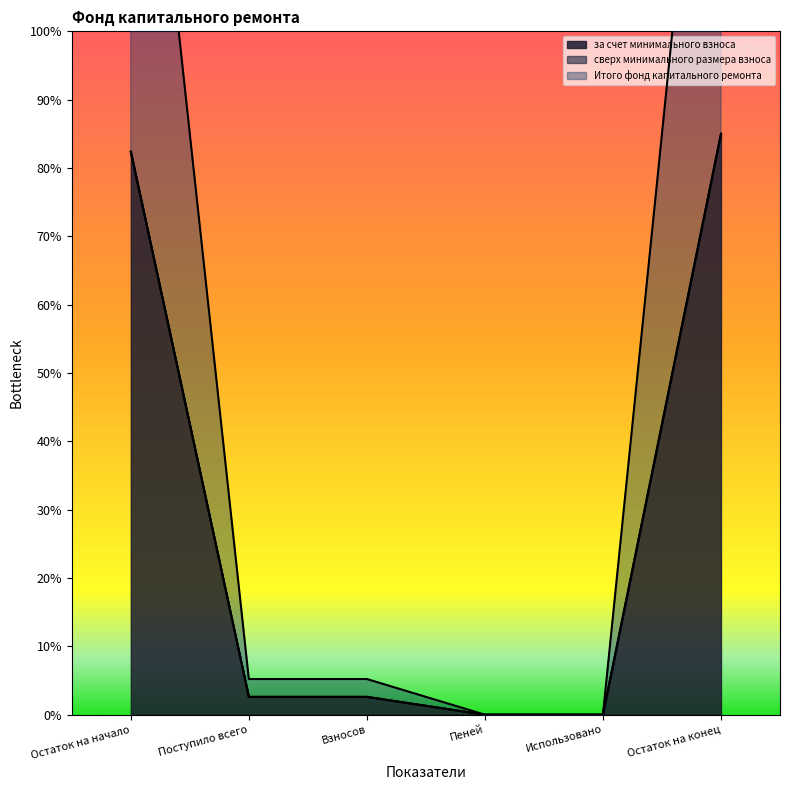

Is the value of за счет минимального взноса at Пеней greater than the value of Итого фонд капитального ремонта at Остаток на конец?

No